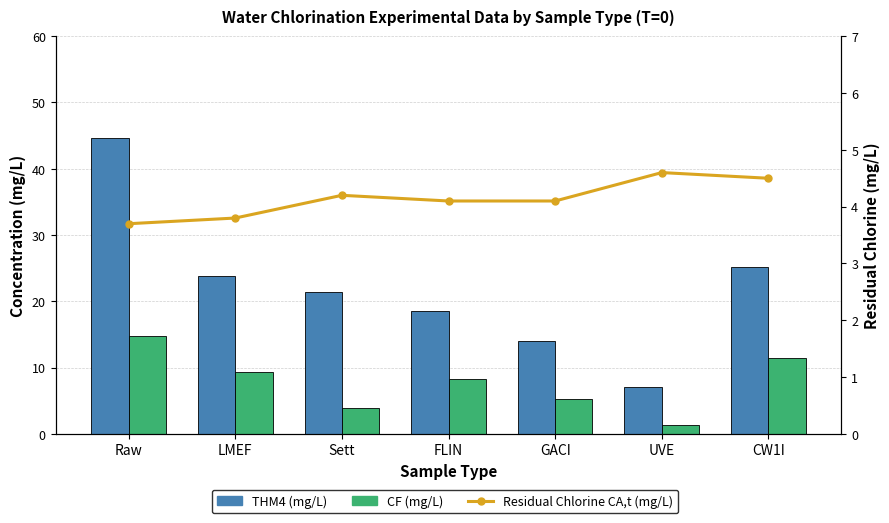

Reading left to right, extract all data points from this chart.

THM4 (mg/L): Raw=44.7	LMEF=23.8	Sett=21.5	FLIN=18.6	GACI=14.1	UVE=7.1	CW1I=25.1
CF (mg/L): Raw=14.7	LMEF=9.4	Sett=3.9	FLIN=8.3	GACI=5.2	UVE=1.3	CW1I=11.5
Residual Chlorine CA,t (mg/L): Raw=3.7	LMEF=3.8	Sett=4.2	FLIN=4.1	GACI=4.1	UVE=4.6	CW1I=4.5